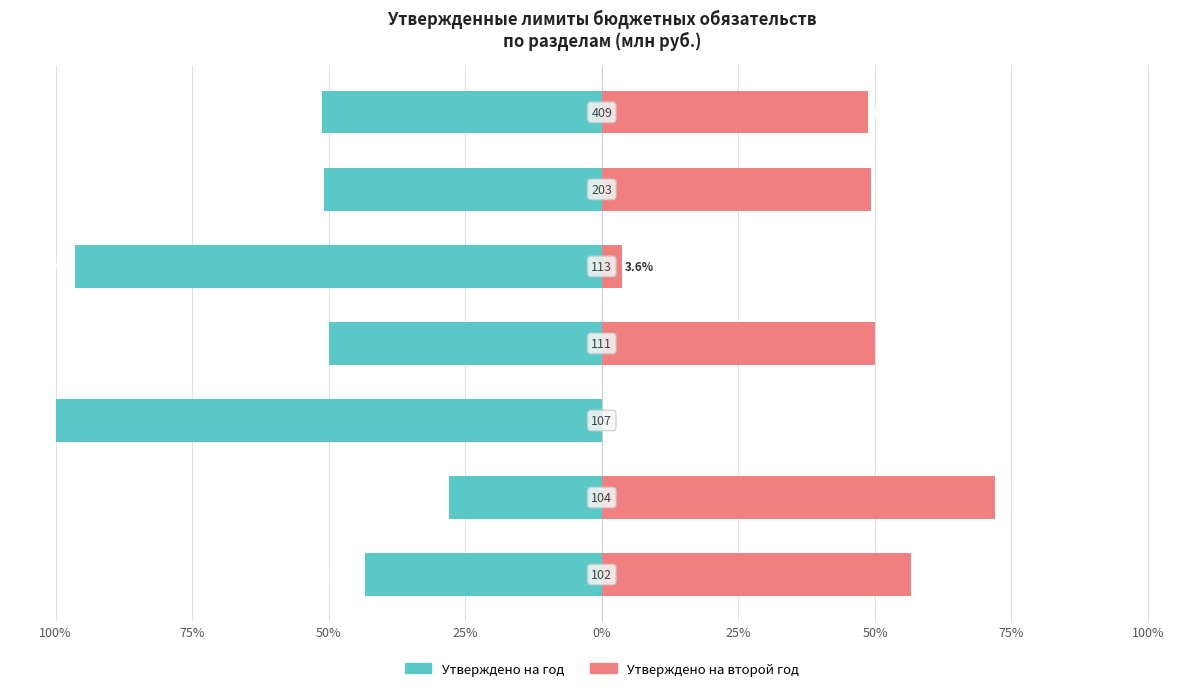

What is the difference between the highest and lowest values at 75%?

100.0